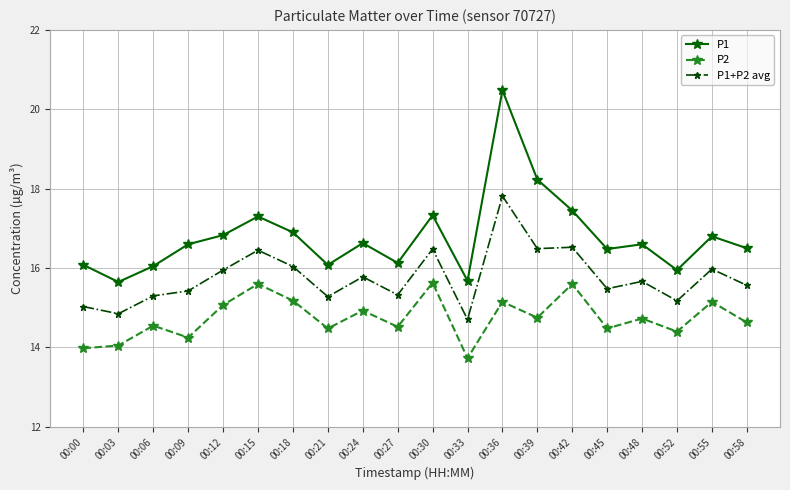

How many interior local peaks does the P2 series have?

8